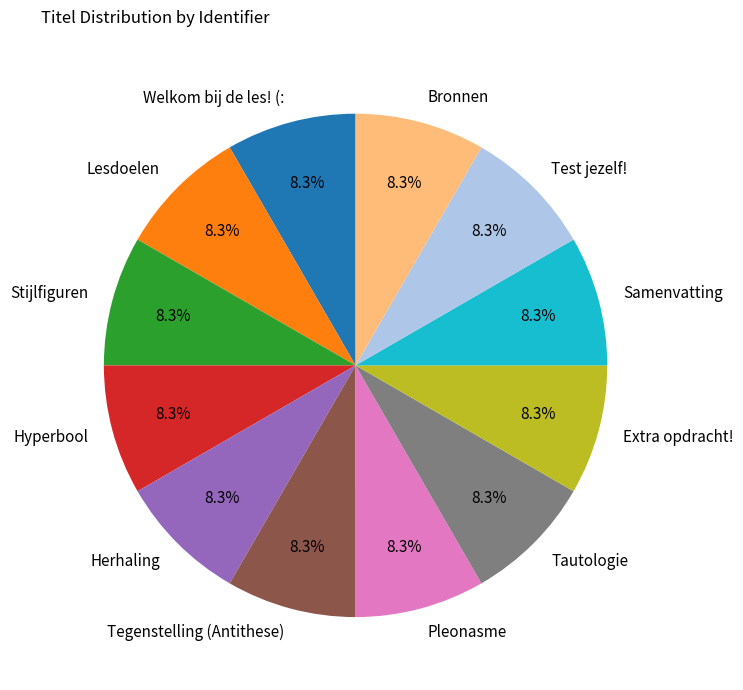

To the nearest percent, what portion does Tautologie represent?

8%